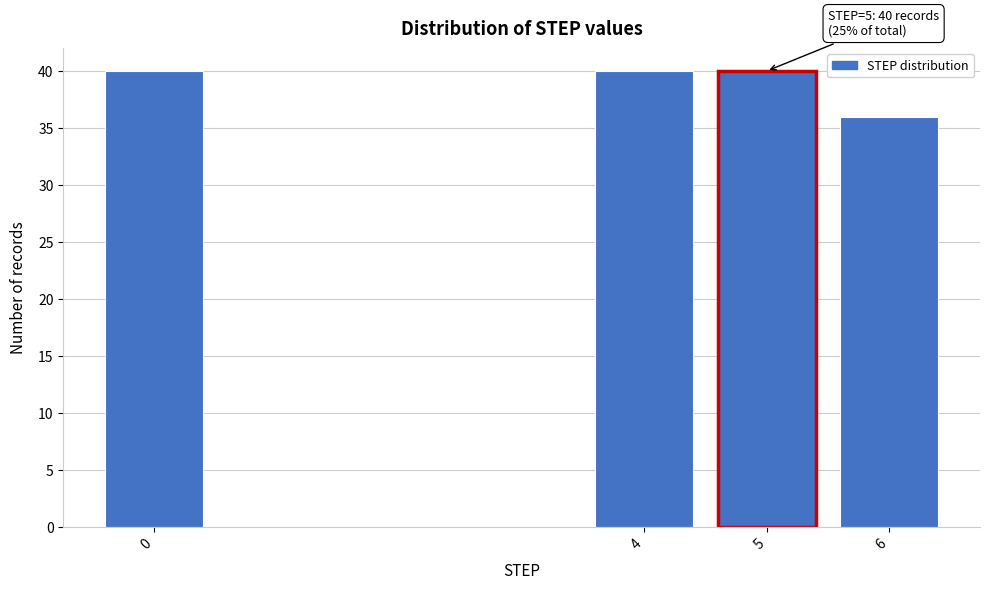

Reading right to left, extract all data points from this chart.

6=36	5=40	4=40	0=40